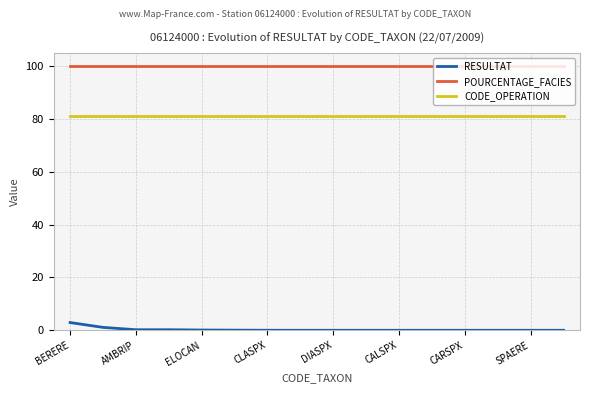

Which series has the largest total across all categories?

POURCENTAGE_FACIES